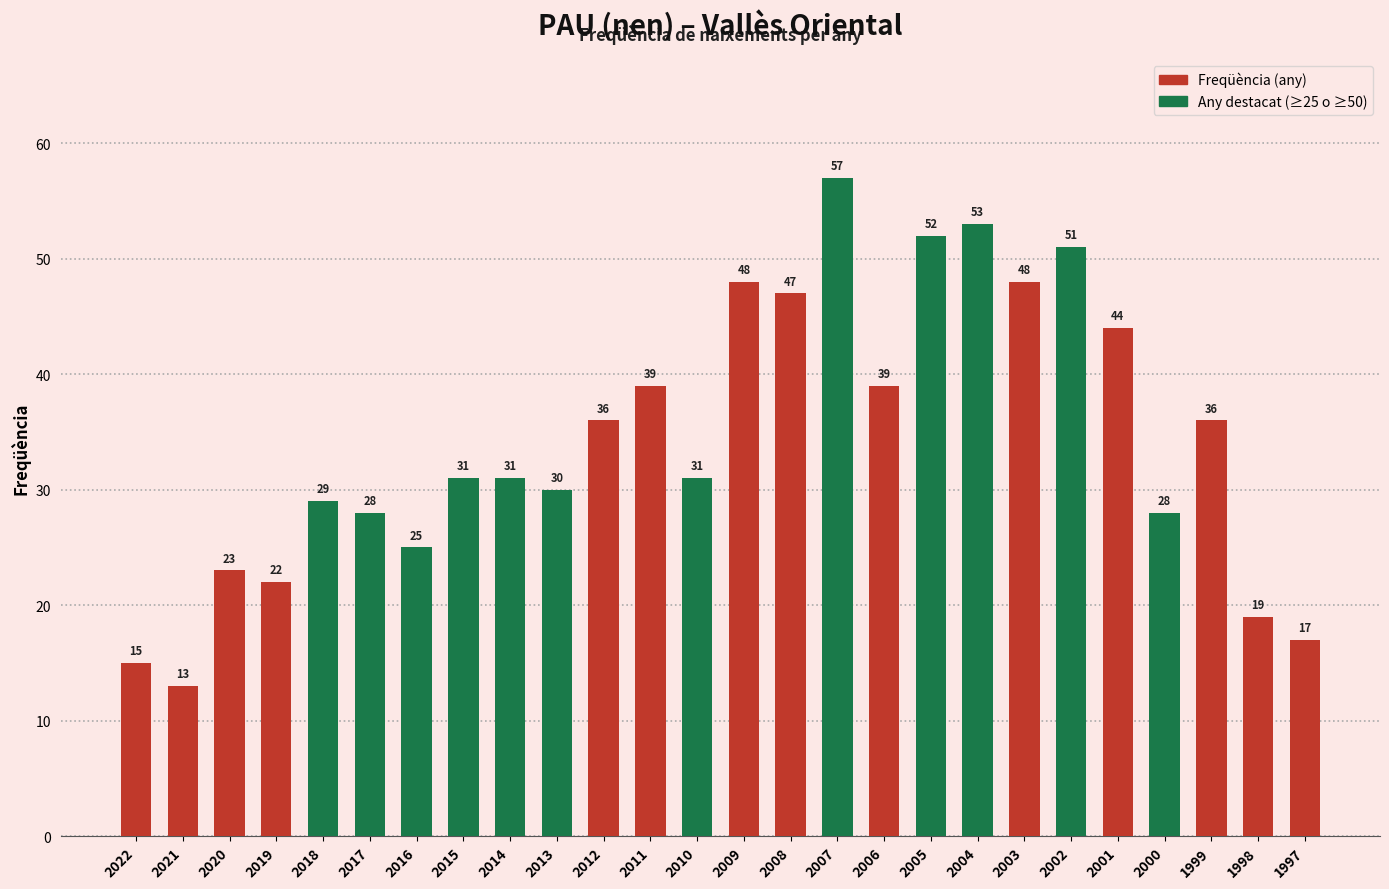

What is the change in value from 2005 to 1999?

-16